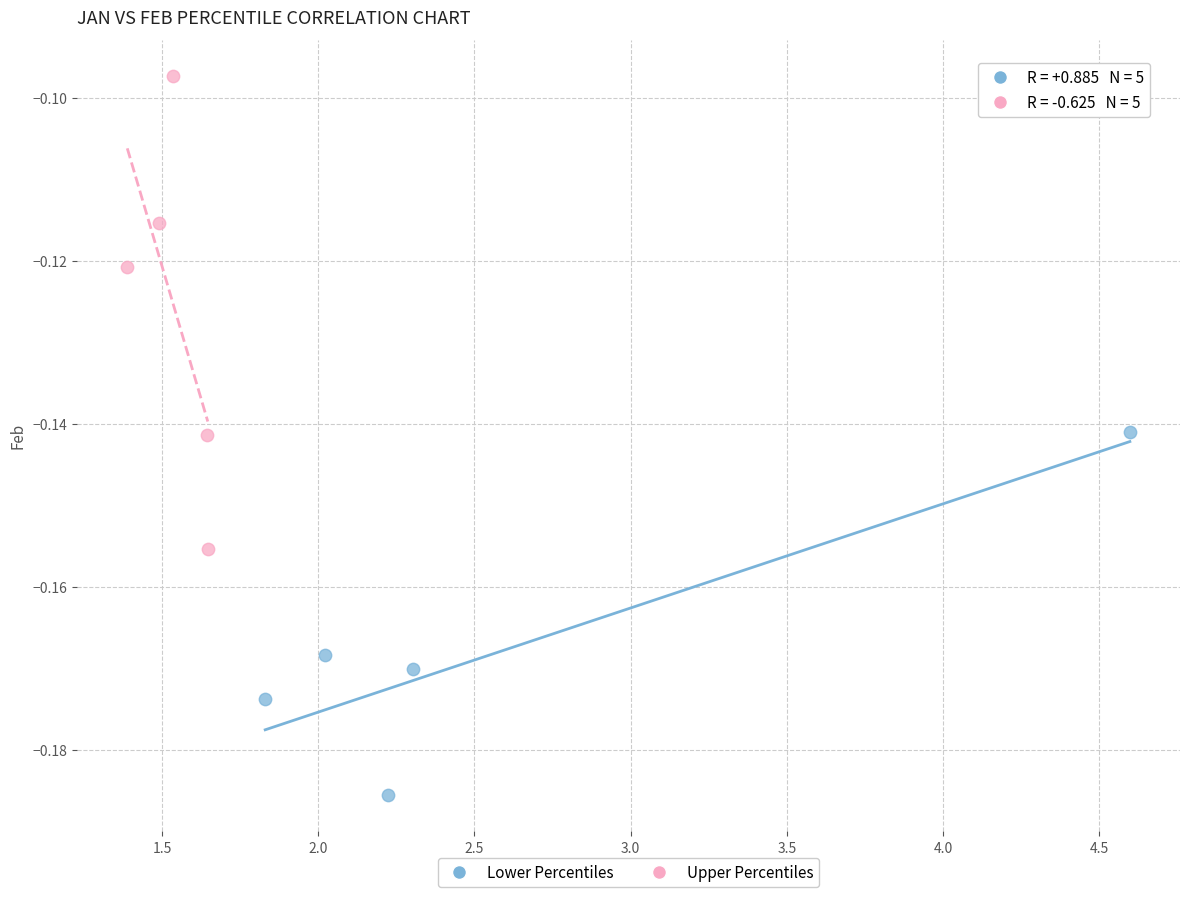

Which series reaches the minimum Y coordinate?

Lower Percentiles